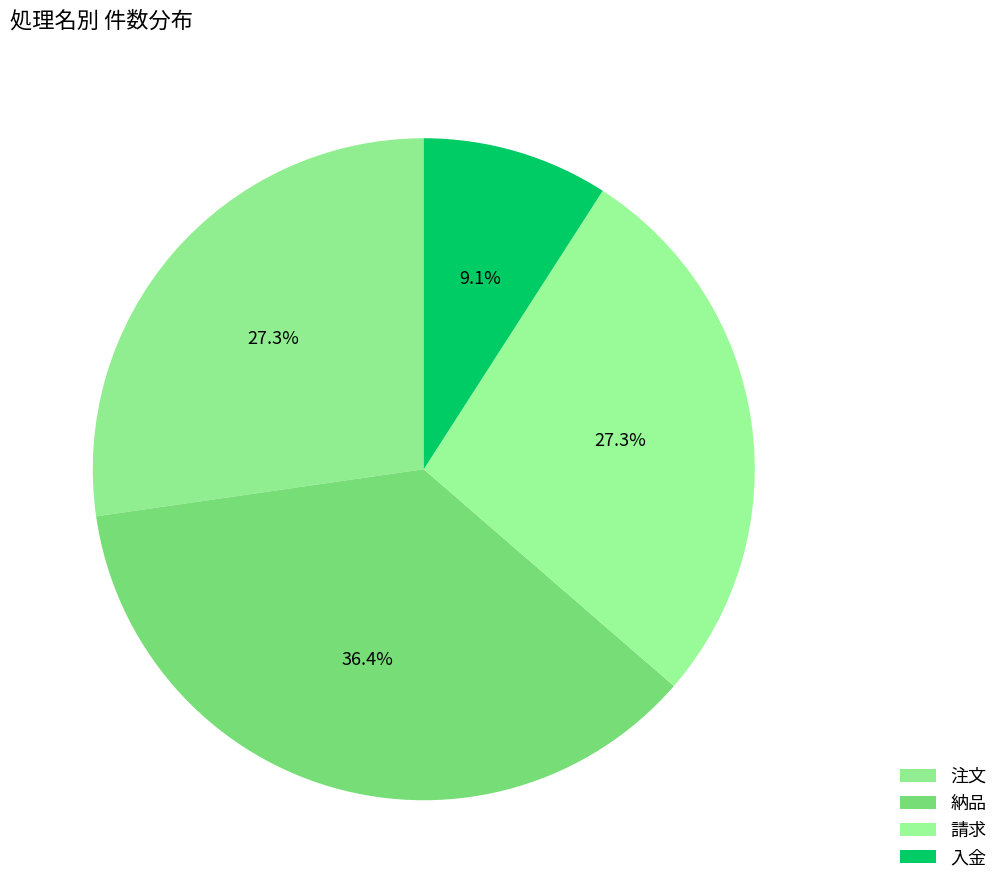

How many slices are in this pie chart?

4